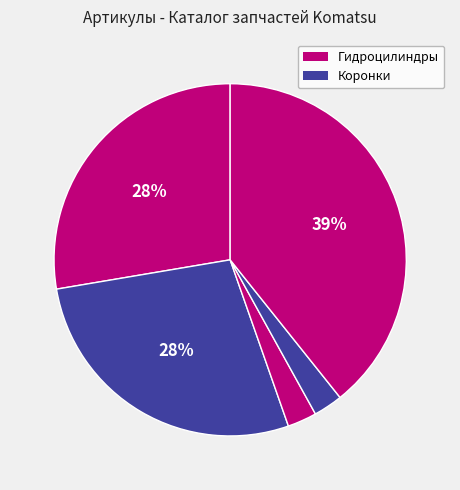

How many segments does this pie chart have?

5